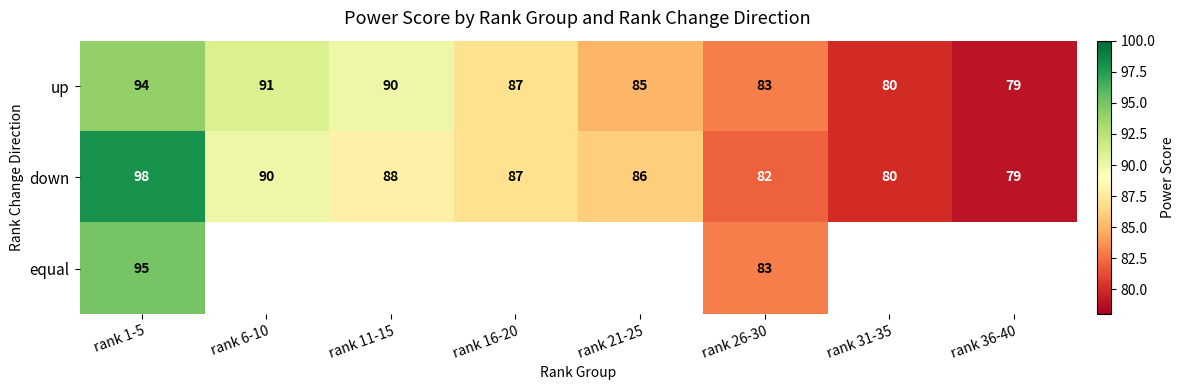

Rank the categories by down value from highest to lowest.

rank 1-5, rank 6-10, rank 11-15, rank 16-20, rank 21-25, rank 26-30, rank 31-35, rank 36-40